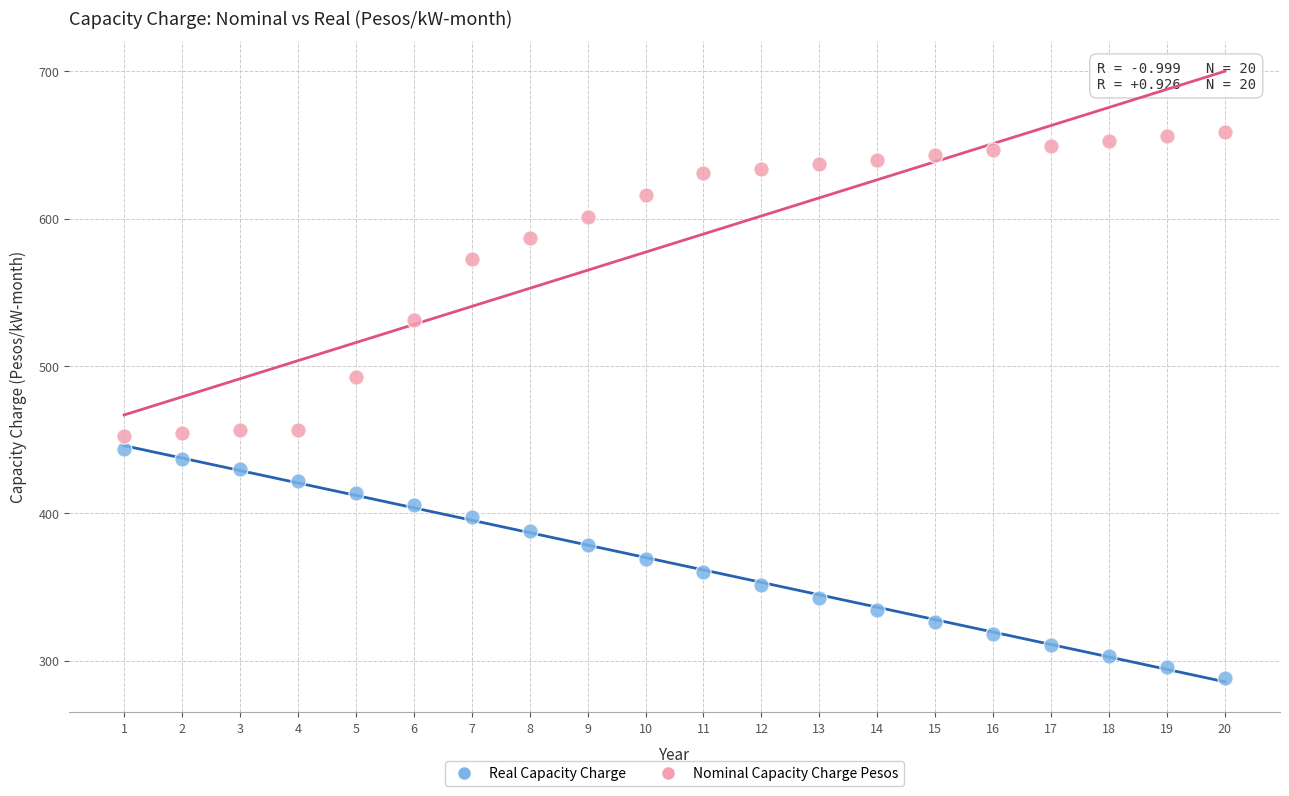

Which series reaches the minimum Y coordinate?

Real Capacity Charge